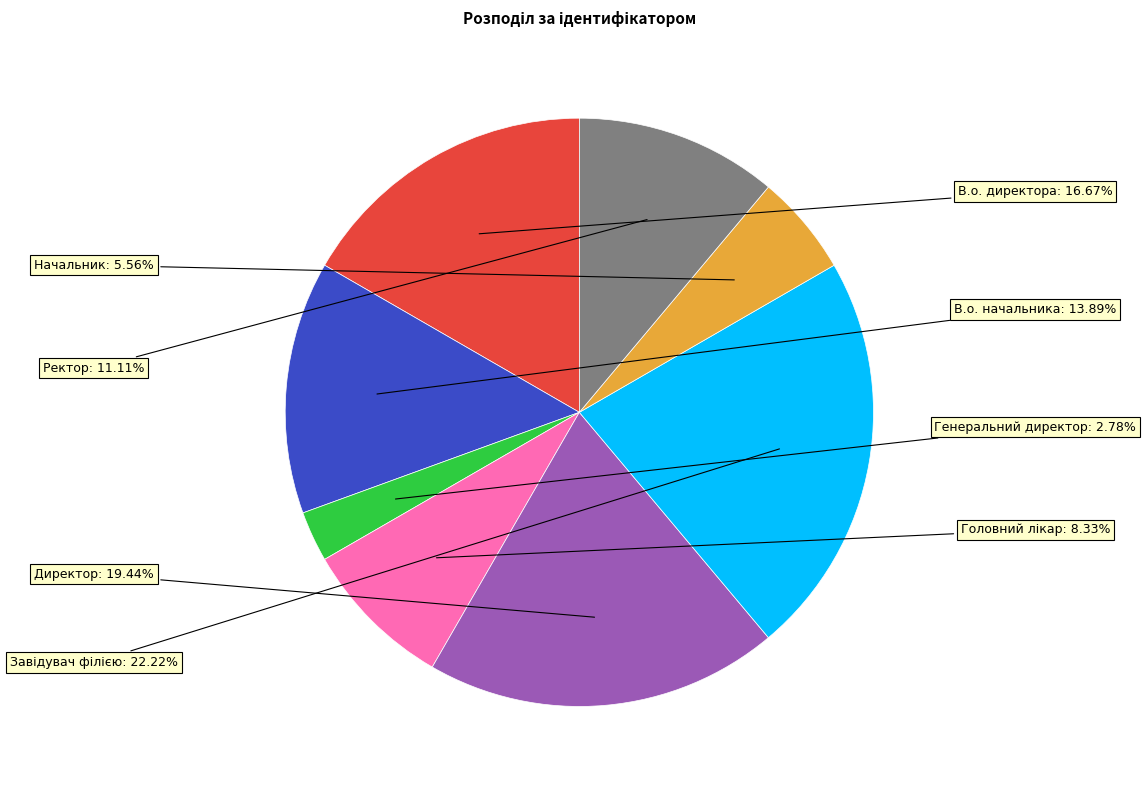

Approximately how many times larger is the value at В.о. начальника compared to Директор?

0.7